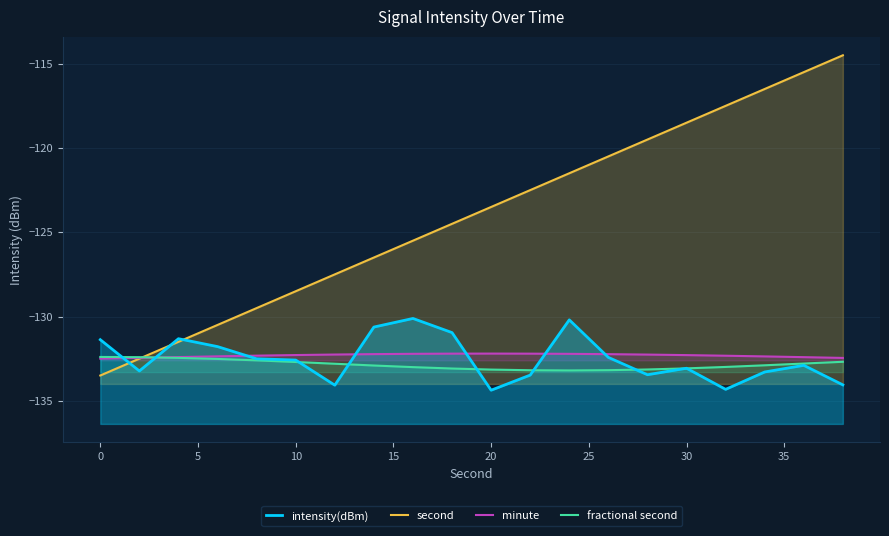

What is the highest value of the minute series?

-132.2